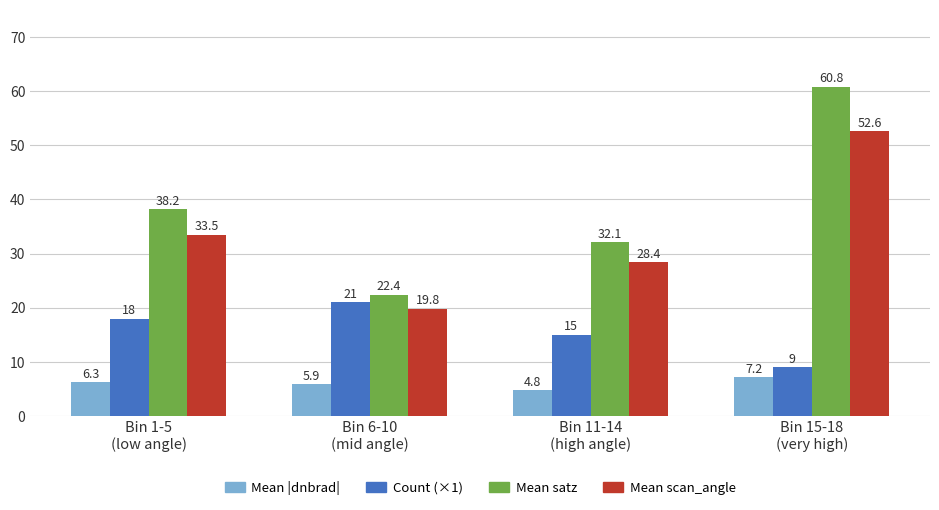

List the series in order of their peak value, lowest first.

Mean |dnbrad|, Count (×1), Mean scan_angle, Mean satz